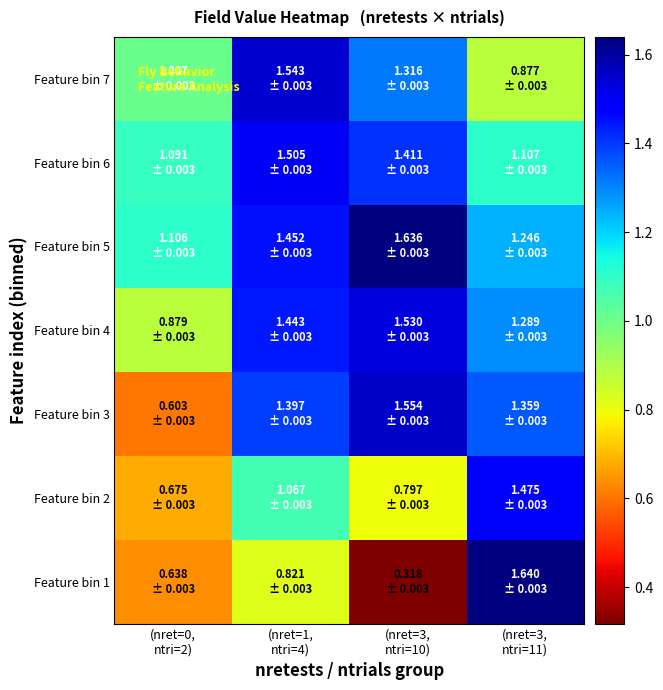

Reading left to right, list all the values displayed in this chart.

Feature bin 1: (nret=0,
ntri=2)=0.6	(nret=1,
ntri=4)=0.8	(nret=3,
ntri=10)=0.3	(nret=3,
ntri=11)=1.6
Feature bin 2: (nret=0,
ntri=2)=0.7	(nret=1,
ntri=4)=1.1	(nret=3,
ntri=10)=0.8	(nret=3,
ntri=11)=1.5
Feature bin 3: (nret=0,
ntri=2)=0.6	(nret=1,
ntri=4)=1.4	(nret=3,
ntri=10)=1.6	(nret=3,
ntri=11)=1.4
Feature bin 4: (nret=0,
ntri=2)=0.9	(nret=1,
ntri=4)=1.4	(nret=3,
ntri=10)=1.5	(nret=3,
ntri=11)=1.3
Feature bin 5: (nret=0,
ntri=2)=1.1	(nret=1,
ntri=4)=1.5	(nret=3,
ntri=10)=1.6	(nret=3,
ntri=11)=1.2
Feature bin 6: (nret=0,
ntri=2)=1.1	(nret=1,
ntri=4)=1.5	(nret=3,
ntri=10)=1.4	(nret=3,
ntri=11)=1.1
Feature bin 7: (nret=0,
ntri=2)=1.0	(nret=1,
ntri=4)=1.5	(nret=3,
ntri=10)=1.3	(nret=3,
ntri=11)=0.9